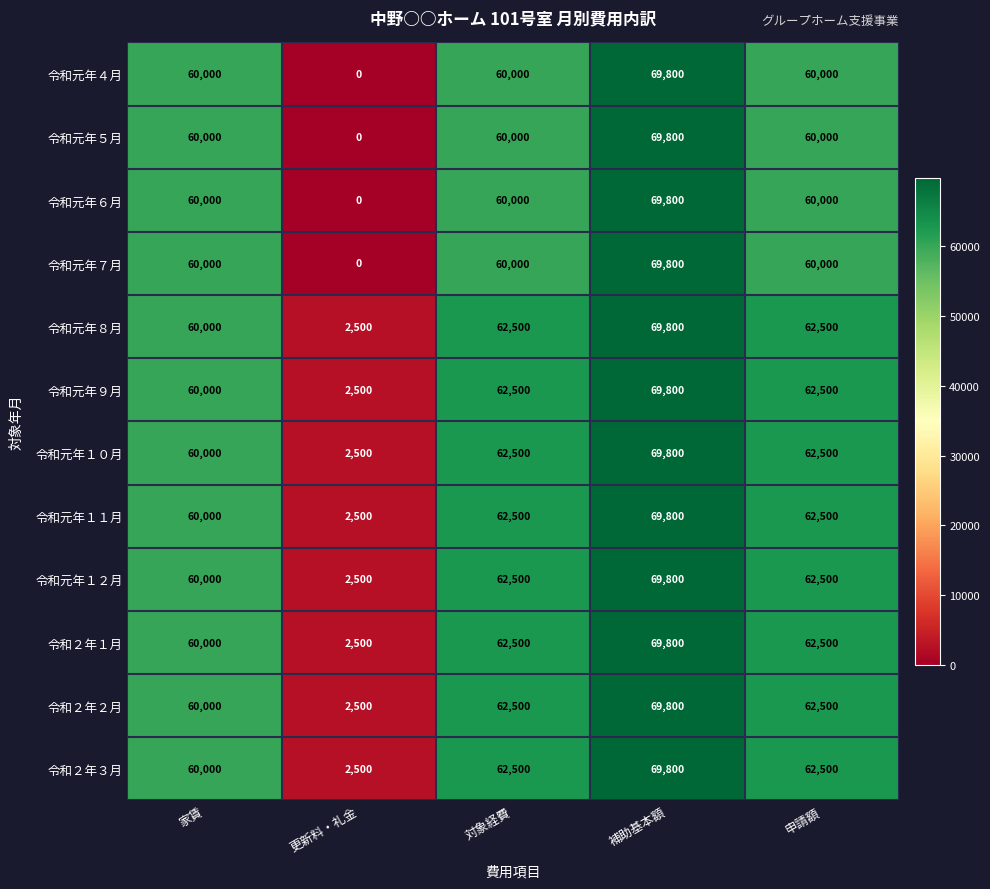

What is the total value across all series at 更新料・礼金?

20000